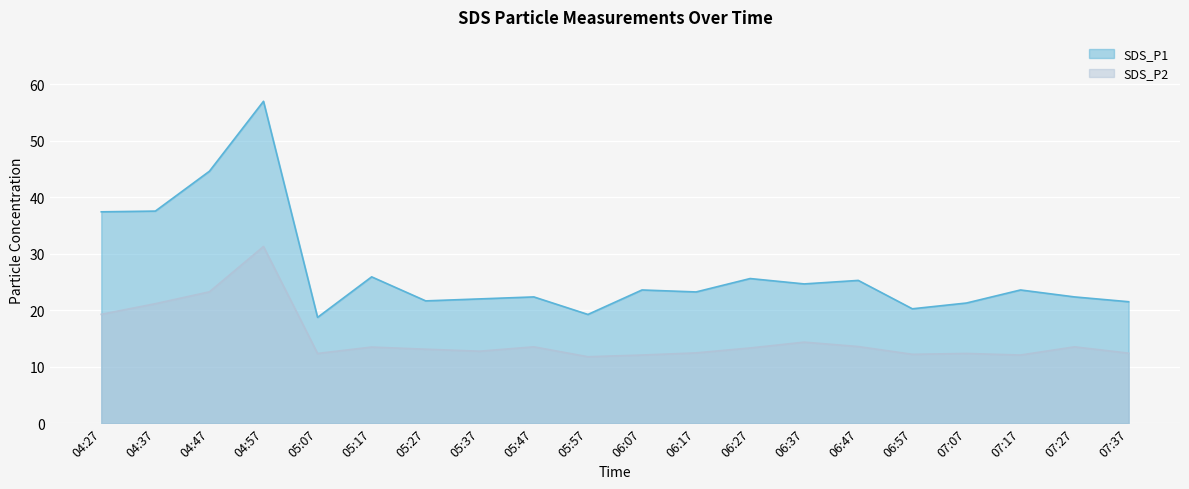

Where does the SDS_P1 series first go above 23?

04:27